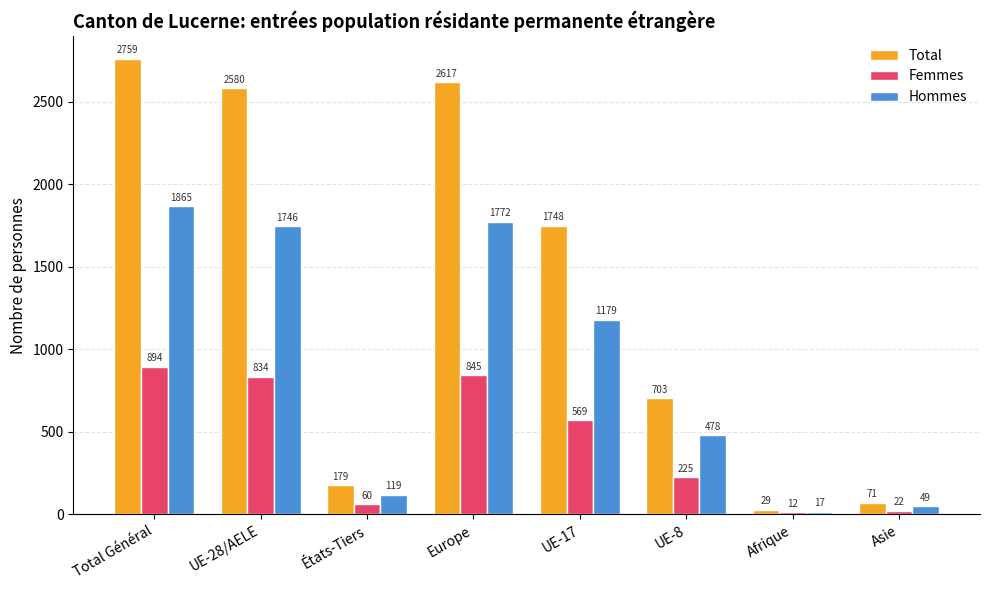

Which category has the lowest value in the Total series?

Afrique